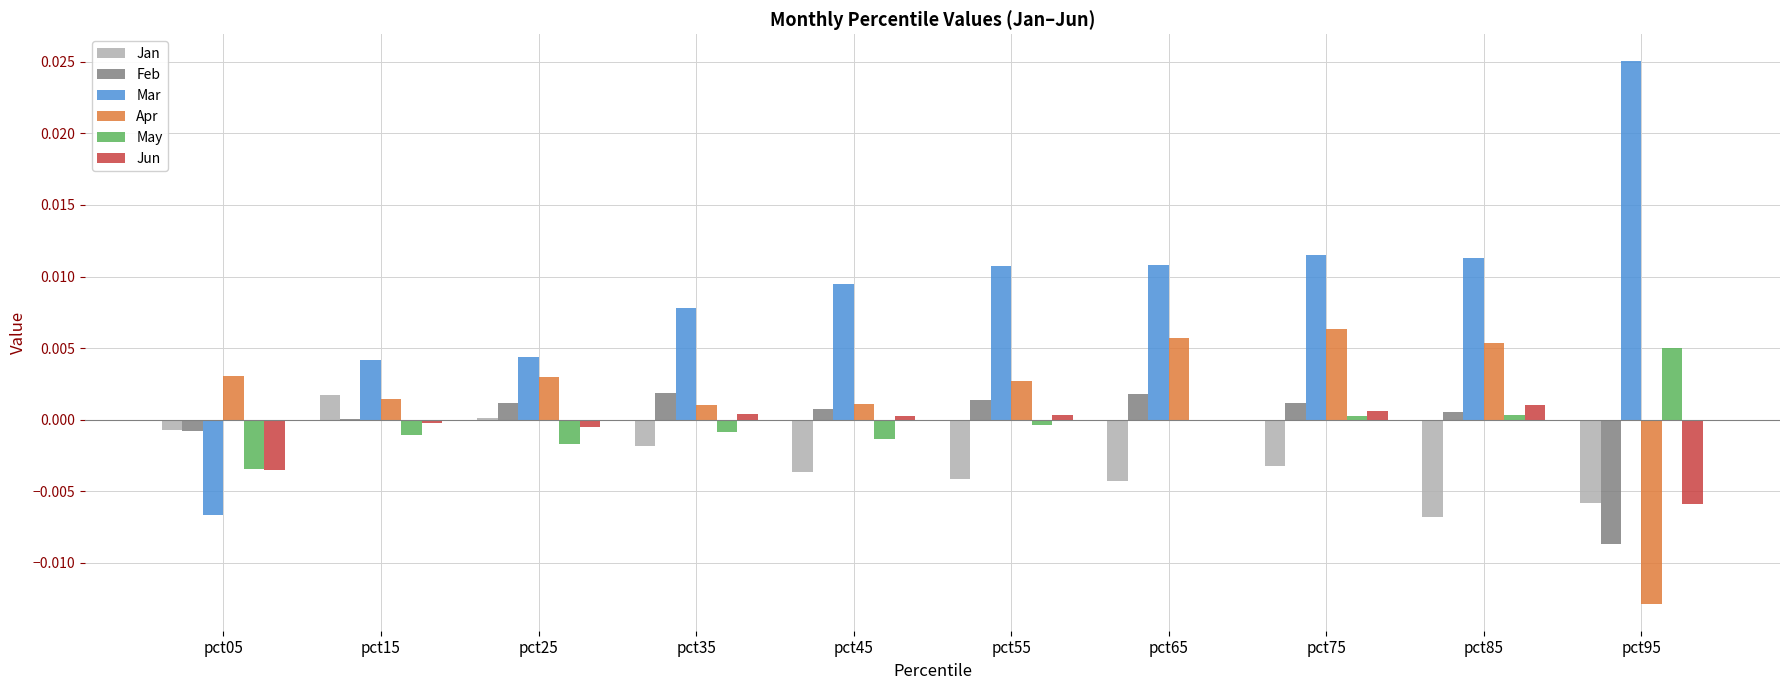

Which series has the largest range (max minus min)?

Mar